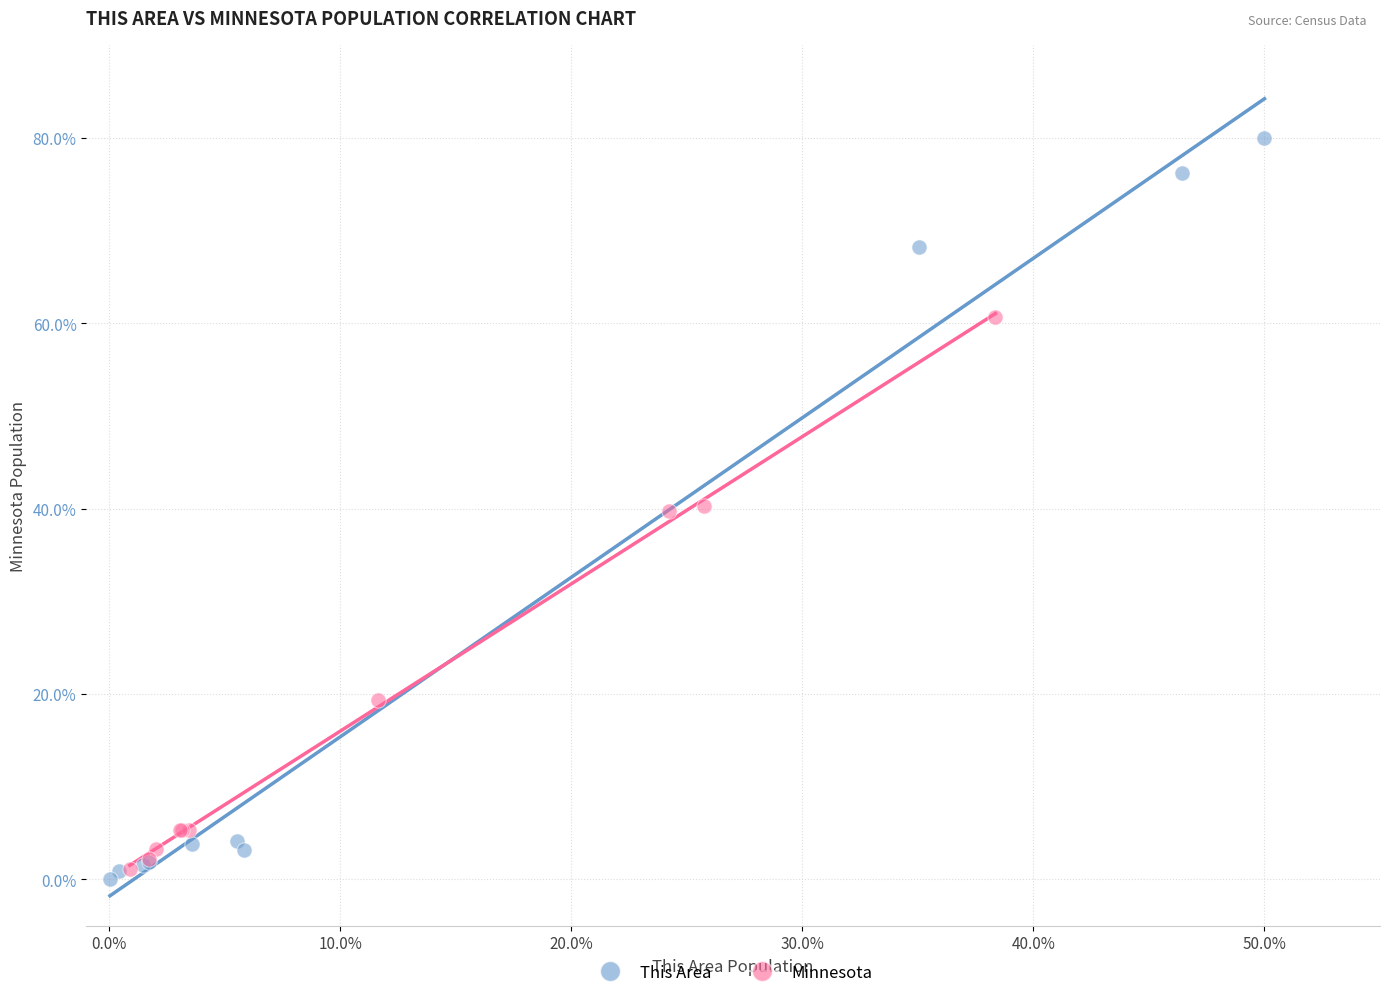

Which series has the largest Y range (max minus min)?

This Area